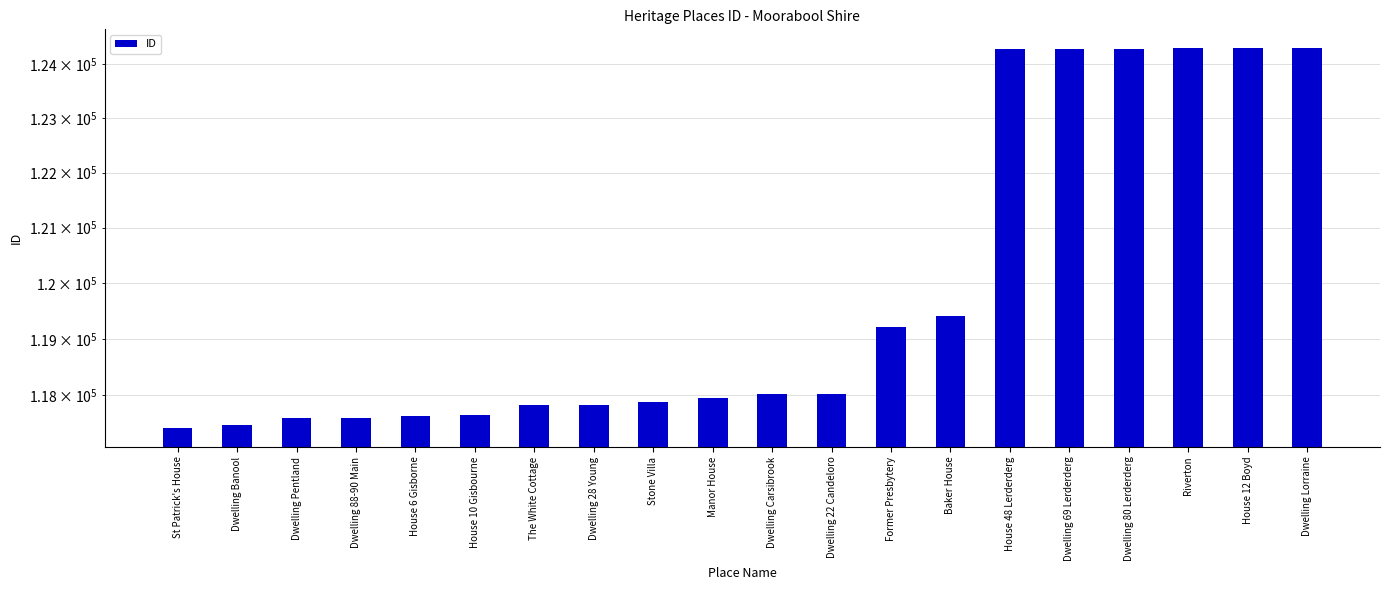

Is it true that the value at House 12 Boyd is 124289?

True